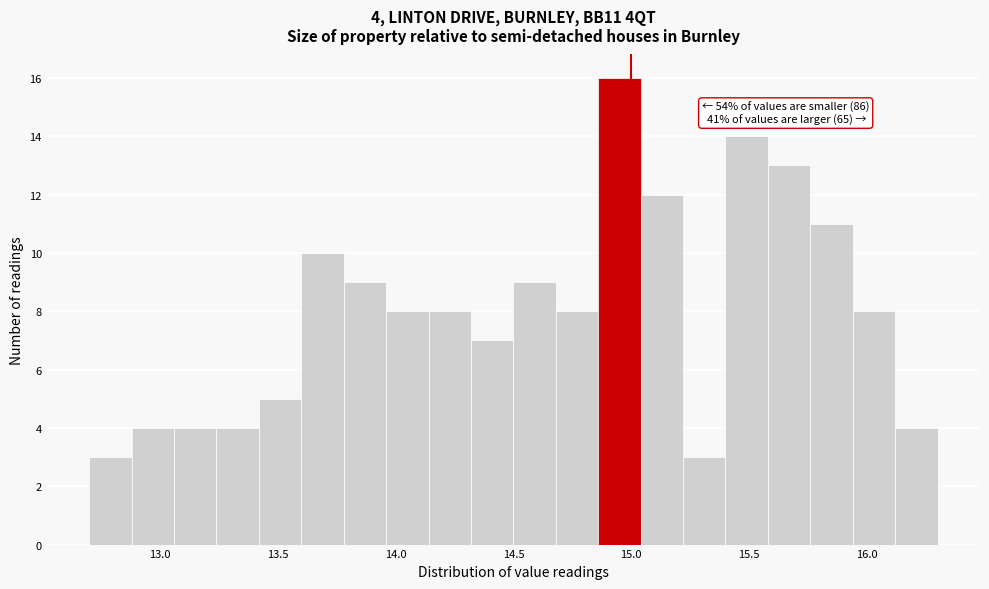

Around what value on the x-axis is the tallest bar? Give the approximate position of its centre, as read against the axis.

14.95